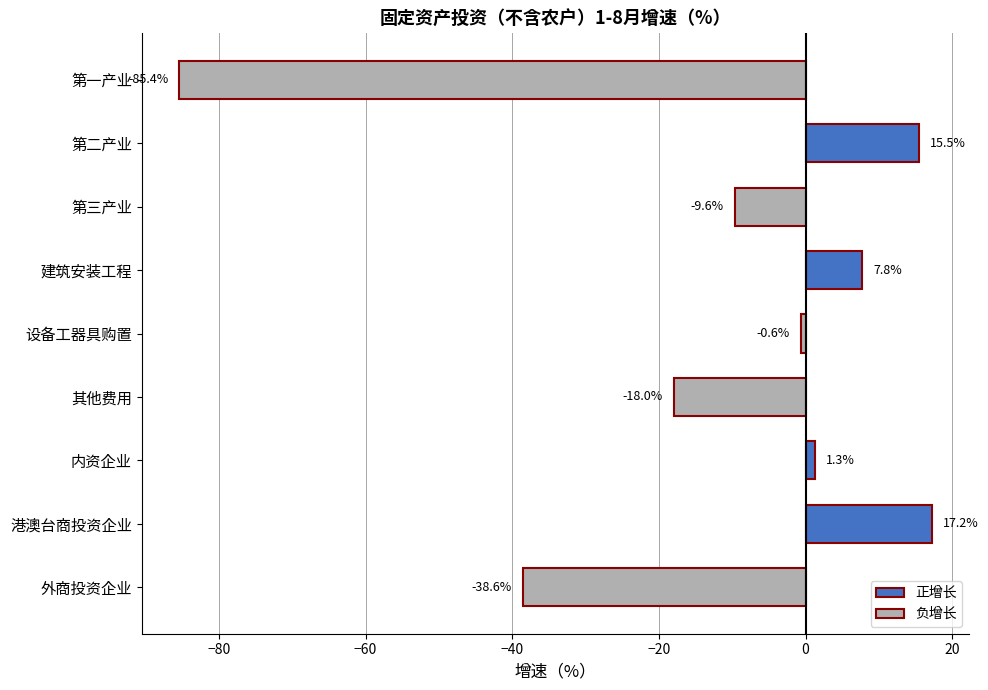

What is the change in value from 第三产业 to 港澳台商投资企业?

+26.8